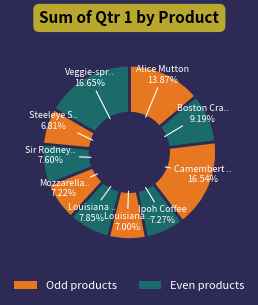

How many slices are in this pie chart?

10